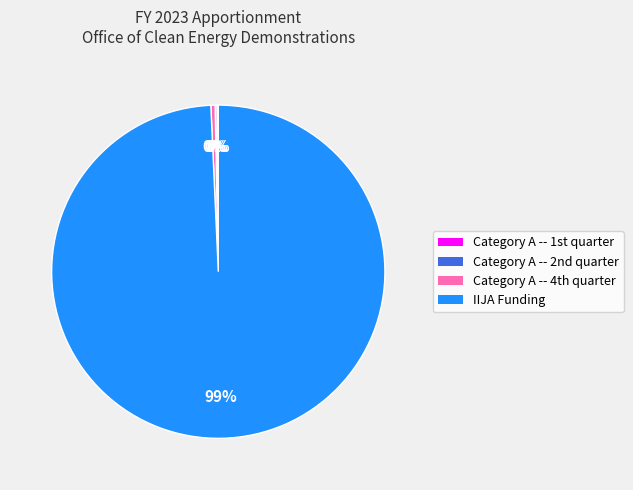

To the nearest percent, what is the average slice percentage?

25%